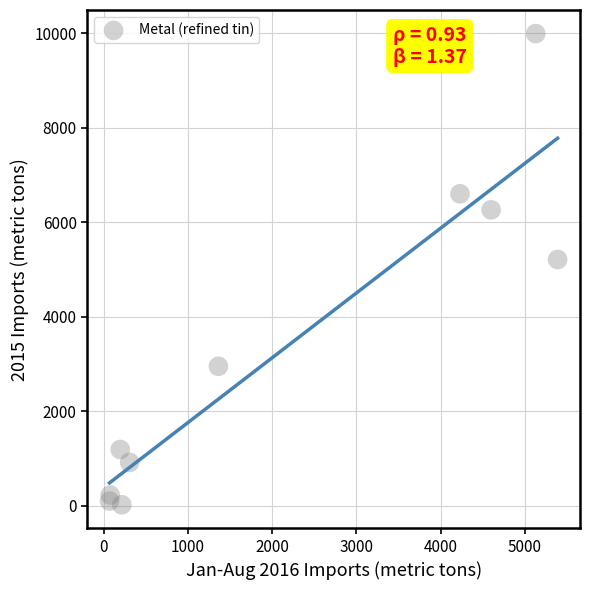

What Y value in the scatter plot is closest to 5005?

5210